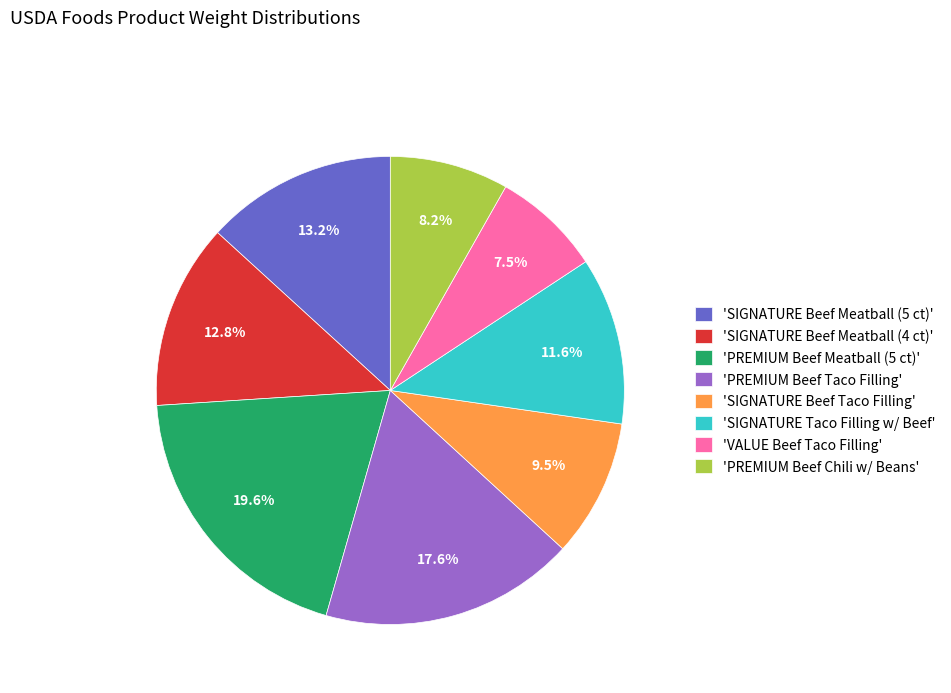

Which slice is the smallest?

'VALUE Beef Taco Filling'